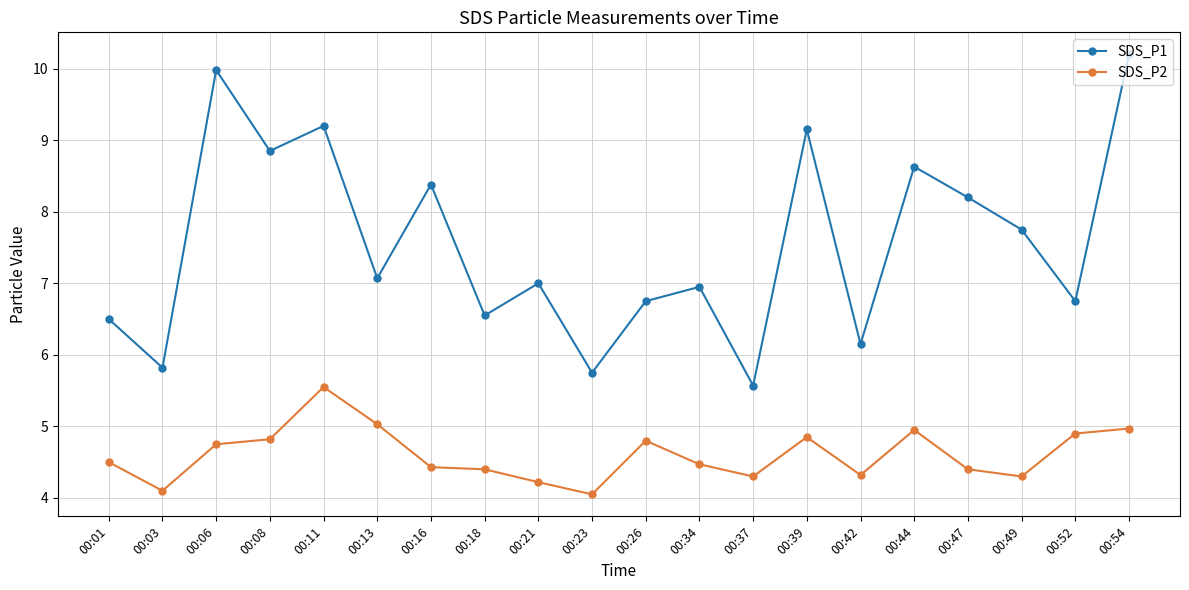

What is the difference between the maximum and minimum values in the SDS_P2 series?

1.5